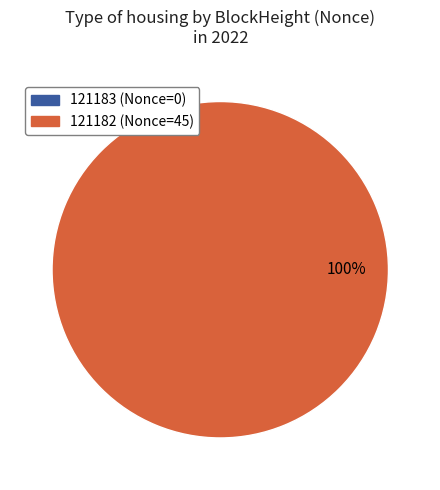

How many segments does this pie chart have?

2